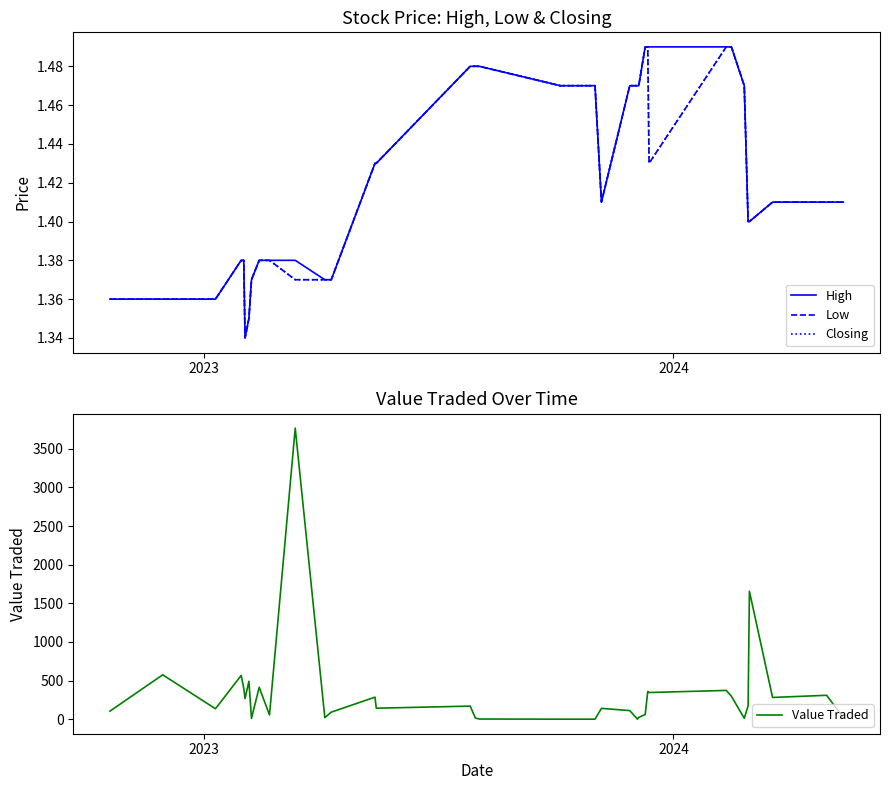

Which series has the largest total across all categories?

Value Traded